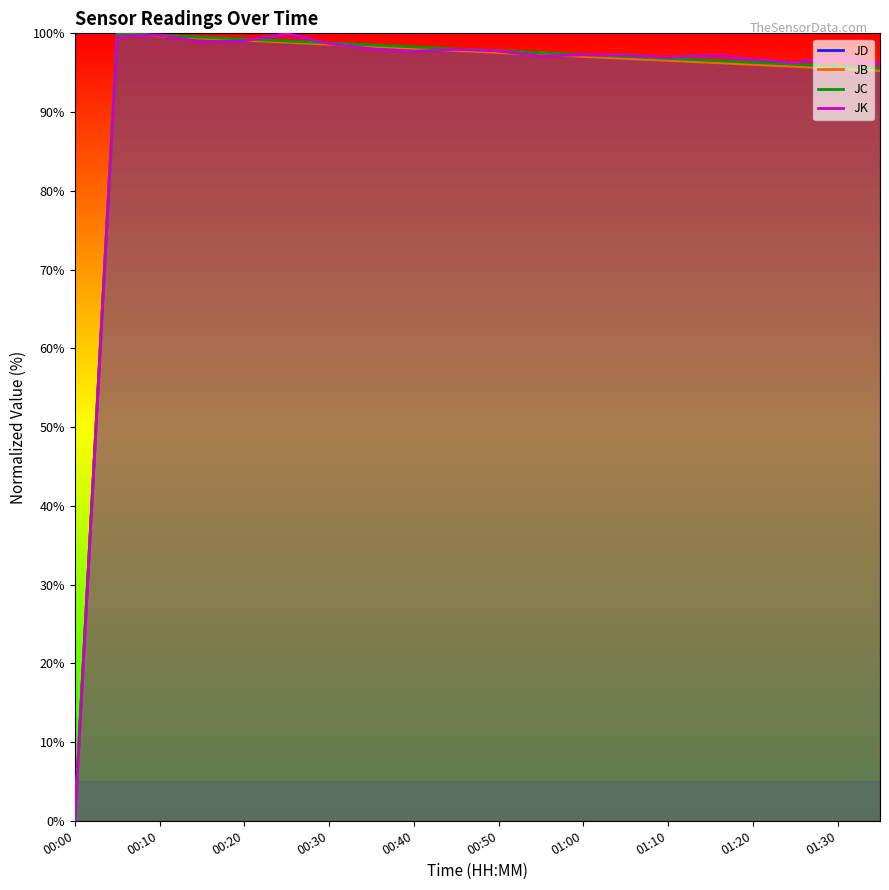

Reading left to right, extract all data points from this chart.

JB: 00:00=0.0	00:05=100.0	00:10=99.7	00:15=99.4	00:20=99.1	00:25=98.9	00:30=98.6	00:35=98.3	00:40=98.1	00:45=97.8	00:50=97.6	00:55=97.3	01:00=97.1	01:05=96.8	01:10=96.6	01:15=96.3	01:20=96.1	01:25=95.8	01:30=95.5	01:35=95.3
JC: 00:00=0.0	00:05=100.0	00:10=99.7	00:15=99.5	00:20=99.3	00:25=99.0	00:30=98.8	00:35=98.5	00:40=98.3	00:45=98.0	00:50=97.8	00:55=97.5	01:00=97.3	01:05=97.0	01:10=96.8	01:15=96.6	01:20=96.3	01:25=96.1	01:30=95.8	01:35=95.6
JD: 00:00=0.0	00:05=100.0	00:10=99.7	00:15=99.4	00:20=99.2	00:25=98.9	00:30=98.7	00:35=98.4	00:40=98.1	00:45=97.9	00:50=97.6	00:55=97.4	01:00=97.1	01:05=96.9	01:10=96.6	01:15=96.4	01:20=96.1	01:25=95.9	01:30=95.6	01:35=95.4
JK: 00:00=0.0	00:05=99.6	00:10=99.8	00:15=98.9	00:20=99.0	00:25=100.0	00:30=98.7	00:35=98.0	00:40=97.7	00:45=98.0	00:50=97.8	00:55=97.1	01:00=97.3	01:05=97.2	01:10=97.0	01:15=97.2	01:20=96.7	01:25=96.3	01:30=97.1	01:35=96.2